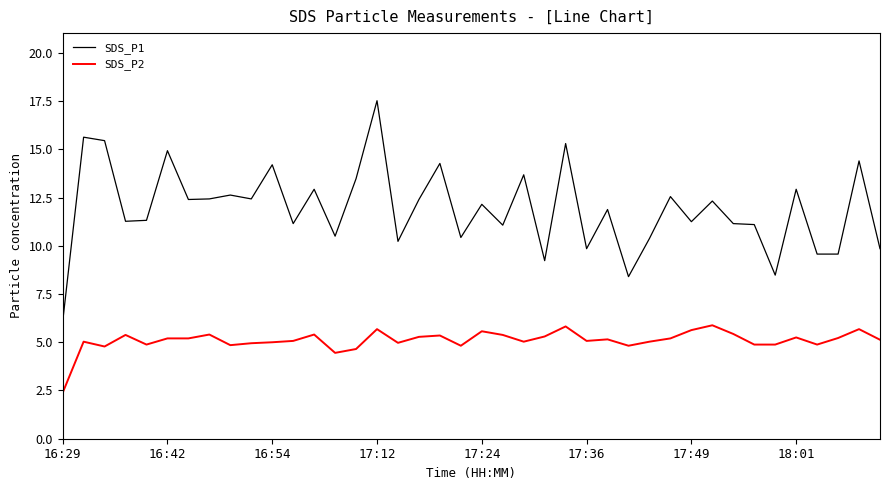

Rank the series by their average value, from lowest to highest.

SDS_P2, SDS_P1